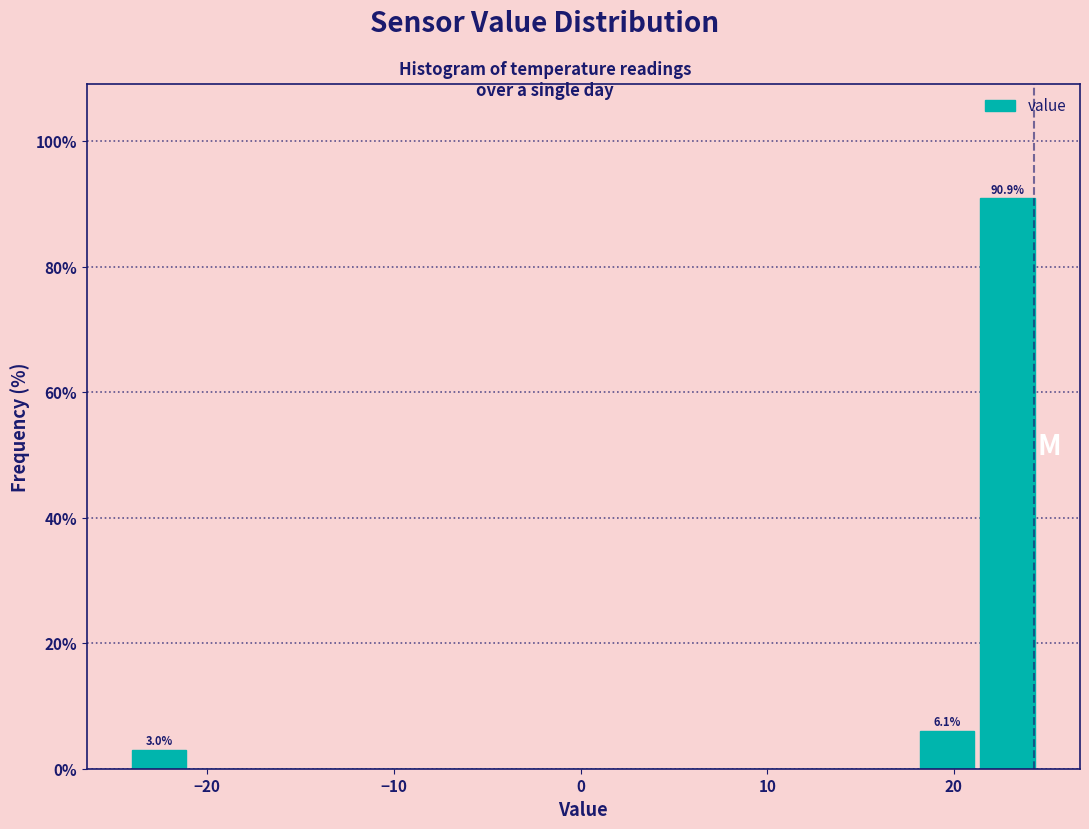

Around what value on the x-axis is the tallest bar? Give the approximate position of its centre, as read against the axis.

23